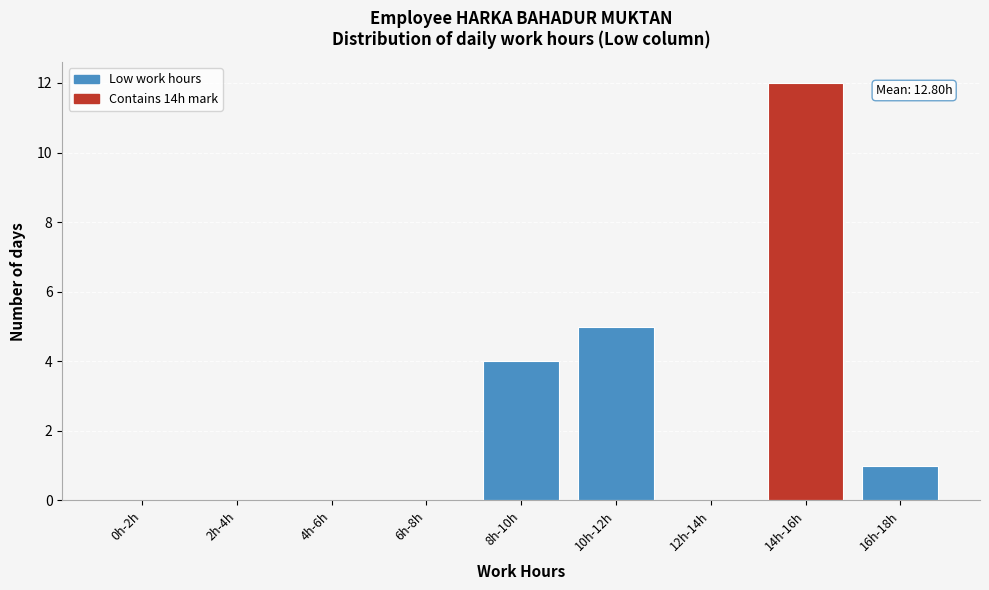

Reading left to right, list all the values displayed in this chart.

0h-2h=0	2h-4h=0	4h-6h=0	6h-8h=0	8h-10h=4	10h-12h=5	12h-14h=0	14h-16h=12	16h-18h=1